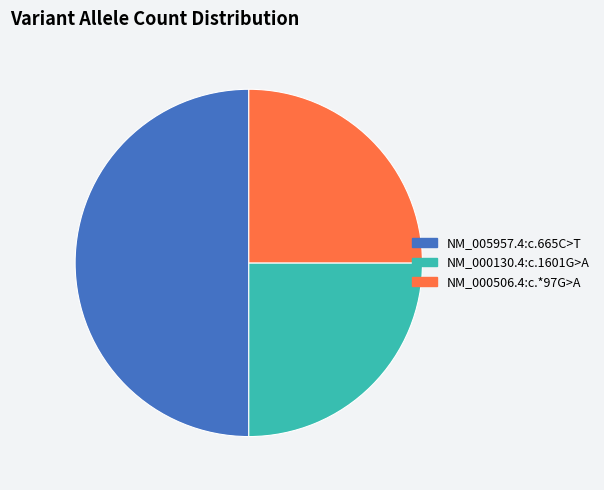

Is it true that NM_005957.4:c.665C>T is 38% of the pie?

False